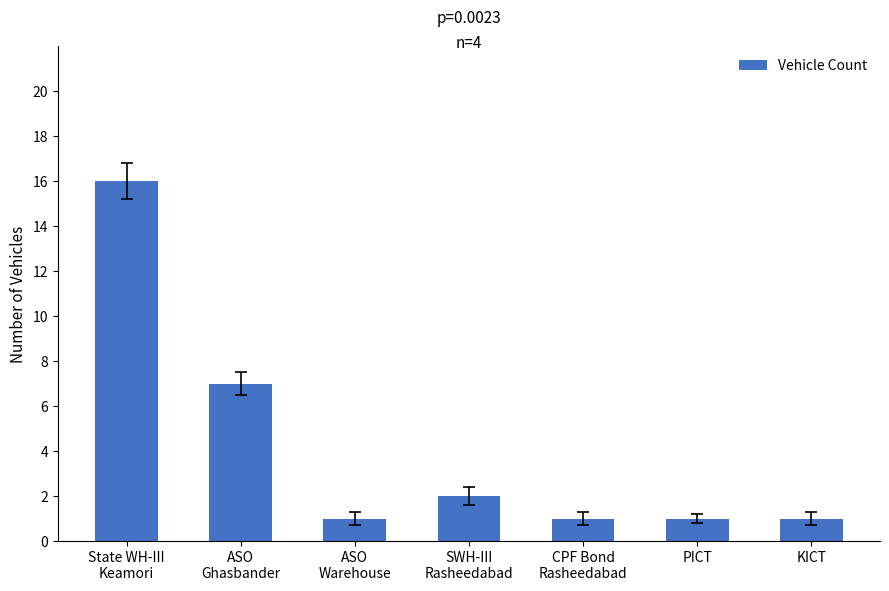

What is the value of the 4th bar from the left?

2